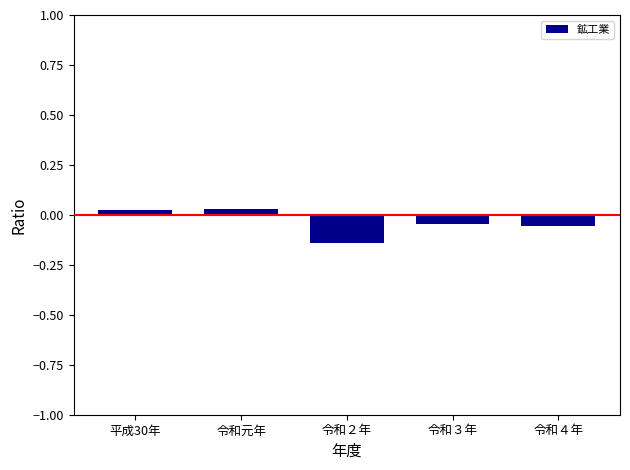

How many values are above zero?

2